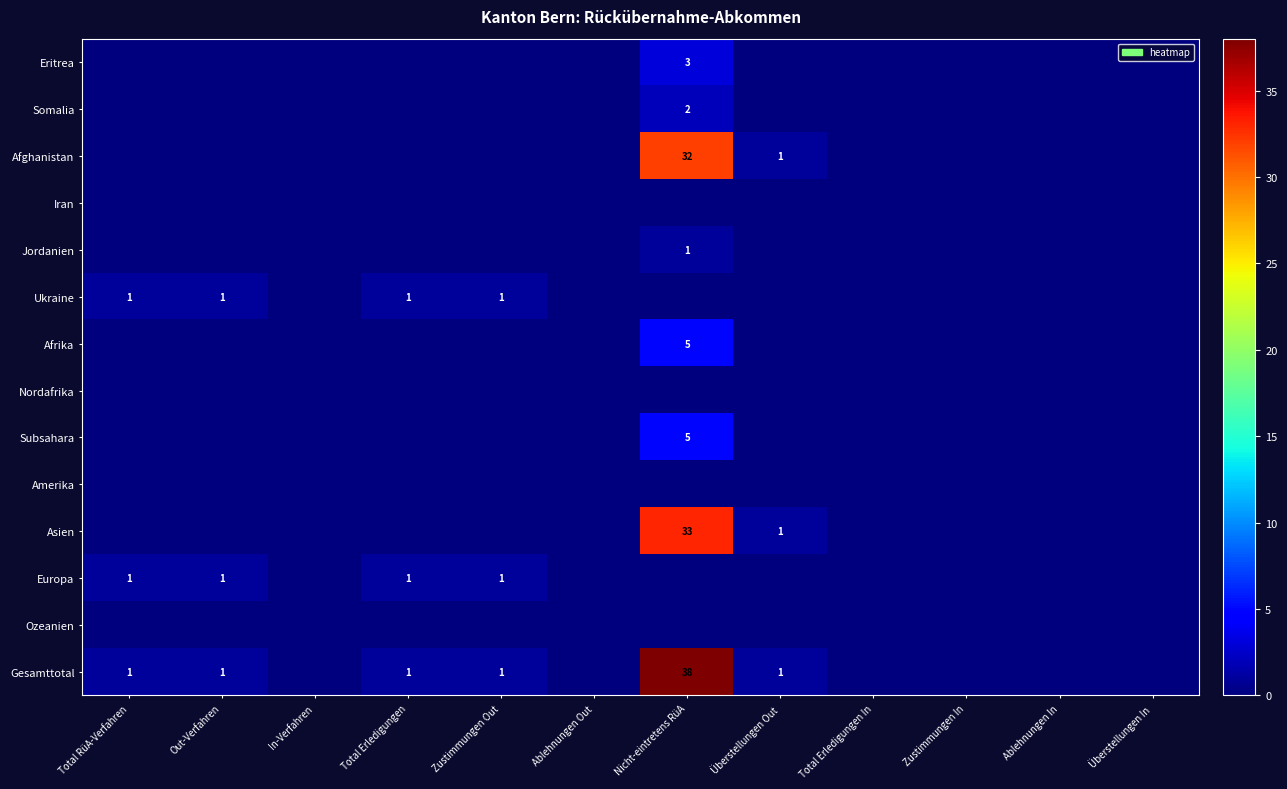

Which series changed the most between Überstellungen Out and Ablehnungen In?

Afghanistan